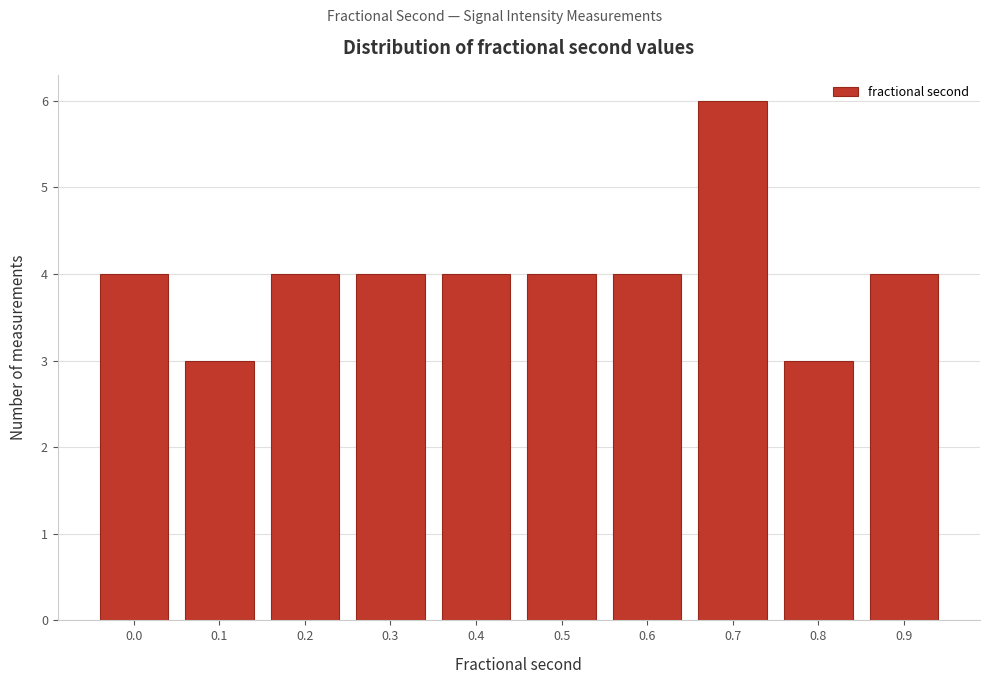

Reading right to left, list all the values displayed in this chart.

0.9=4	0.8=3	0.7=6	0.6=4	0.5=4	0.4=4	0.3=4	0.2=4	0.1=3	0.0=4